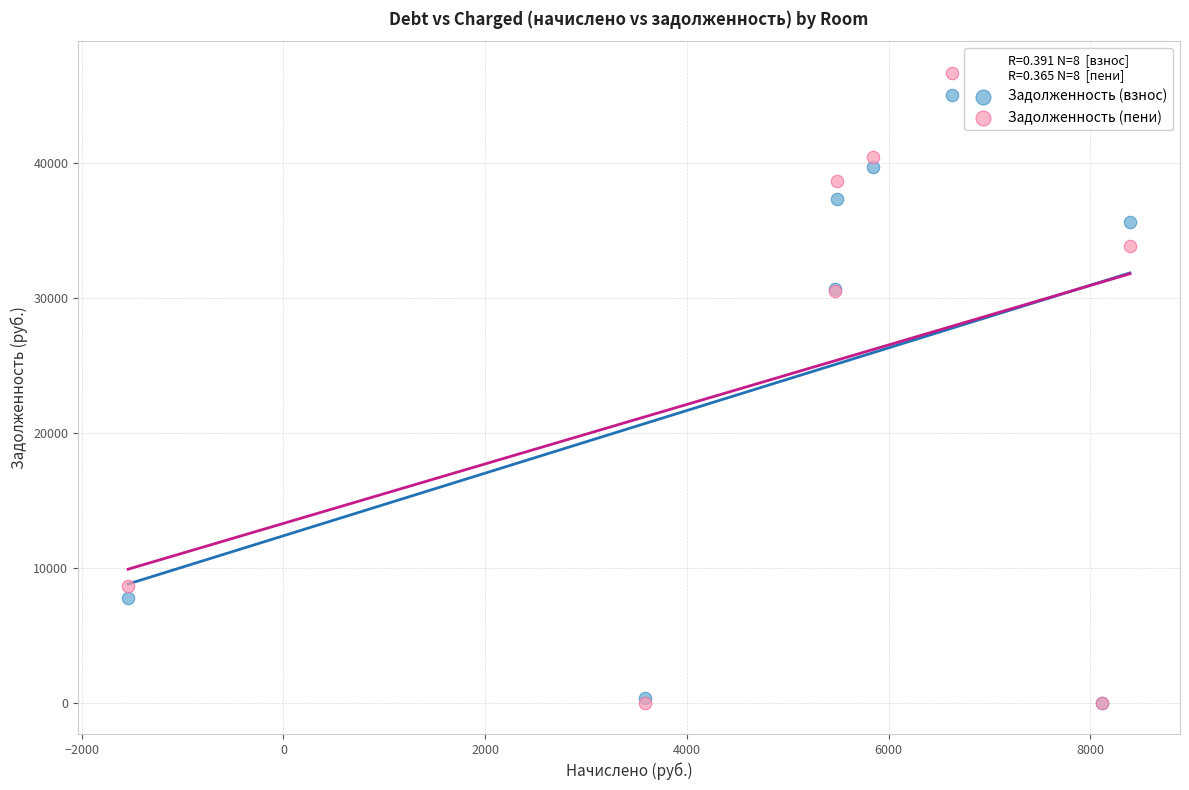

What are all the series names shown in the legend?

Задолженность (взнос), Задолженность (пени)